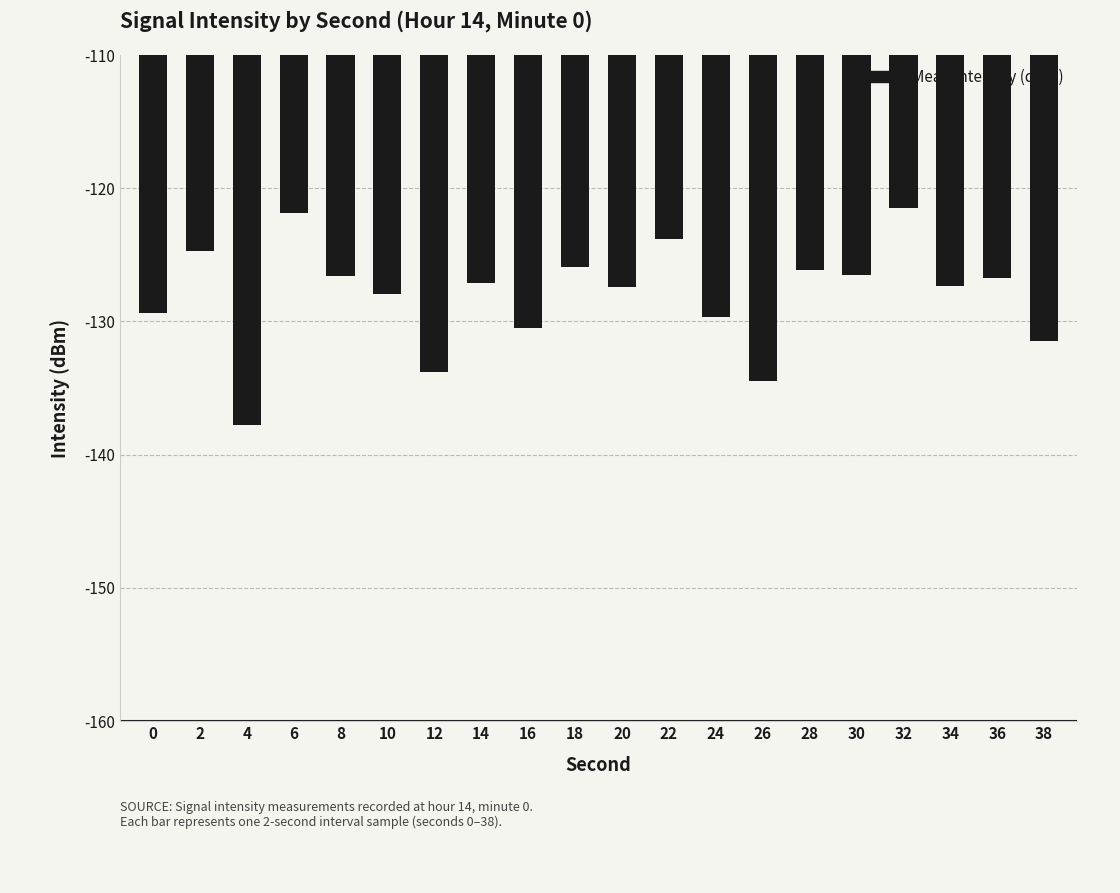

Which category has the lowest value across all series?

4